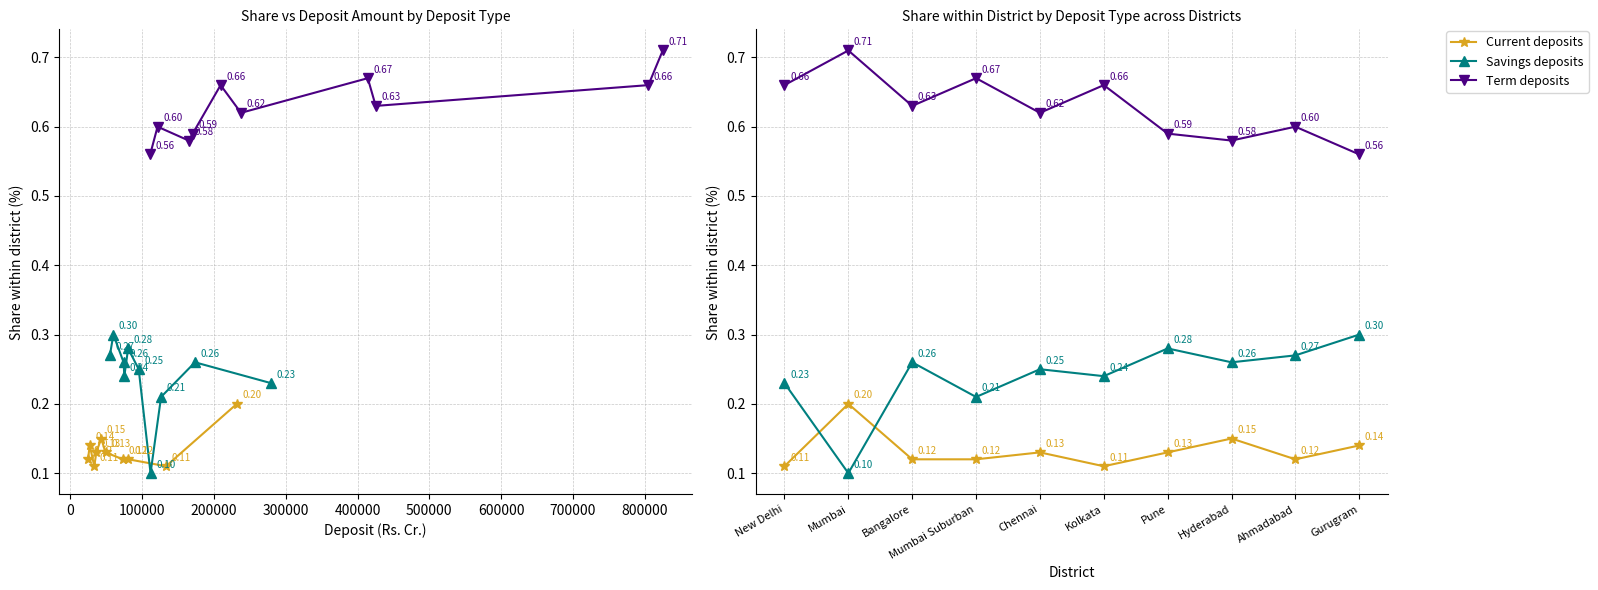

How many lines are shown in the chart?

3